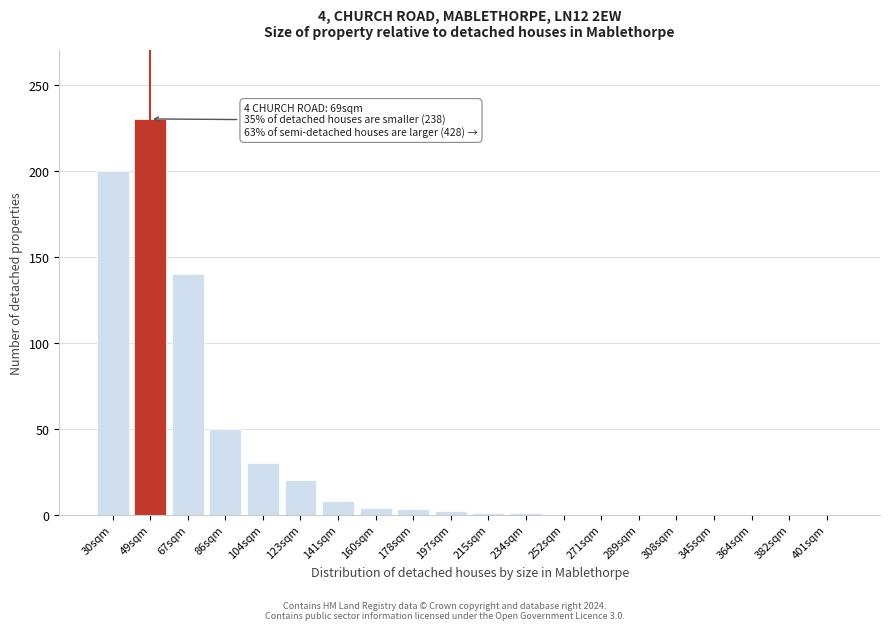

Where is the data nearest to the value 115?

67sqm